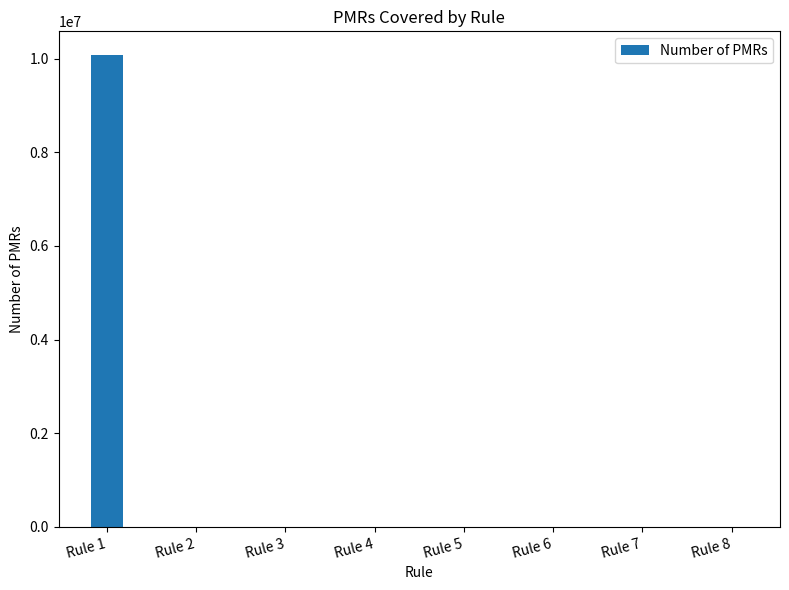

Which category has the highest value across all series?

Rule 1